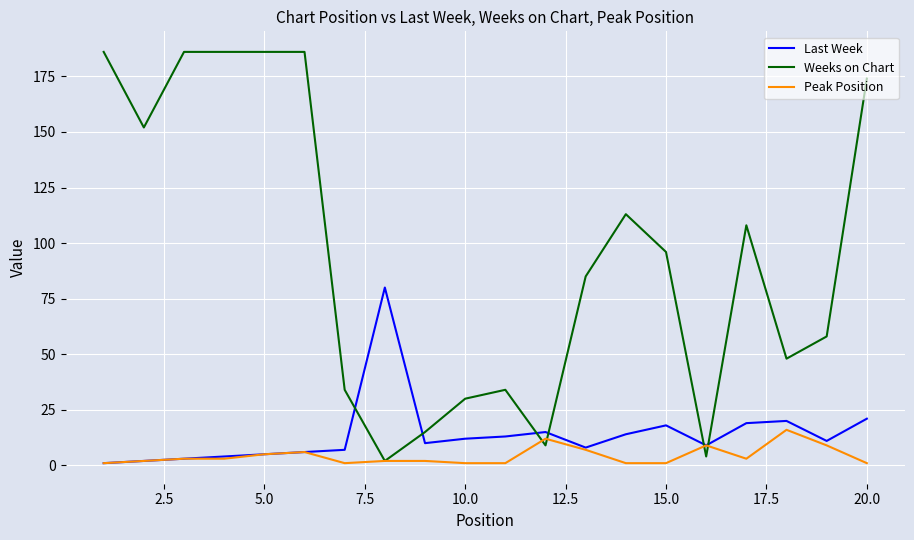

True or false: Last Week and Weeks on Chart intersect in this chart.

True